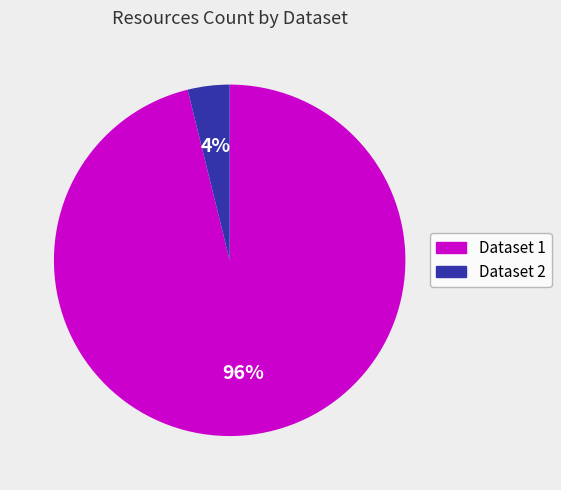

Which slice is the smallest?

Dataset 2